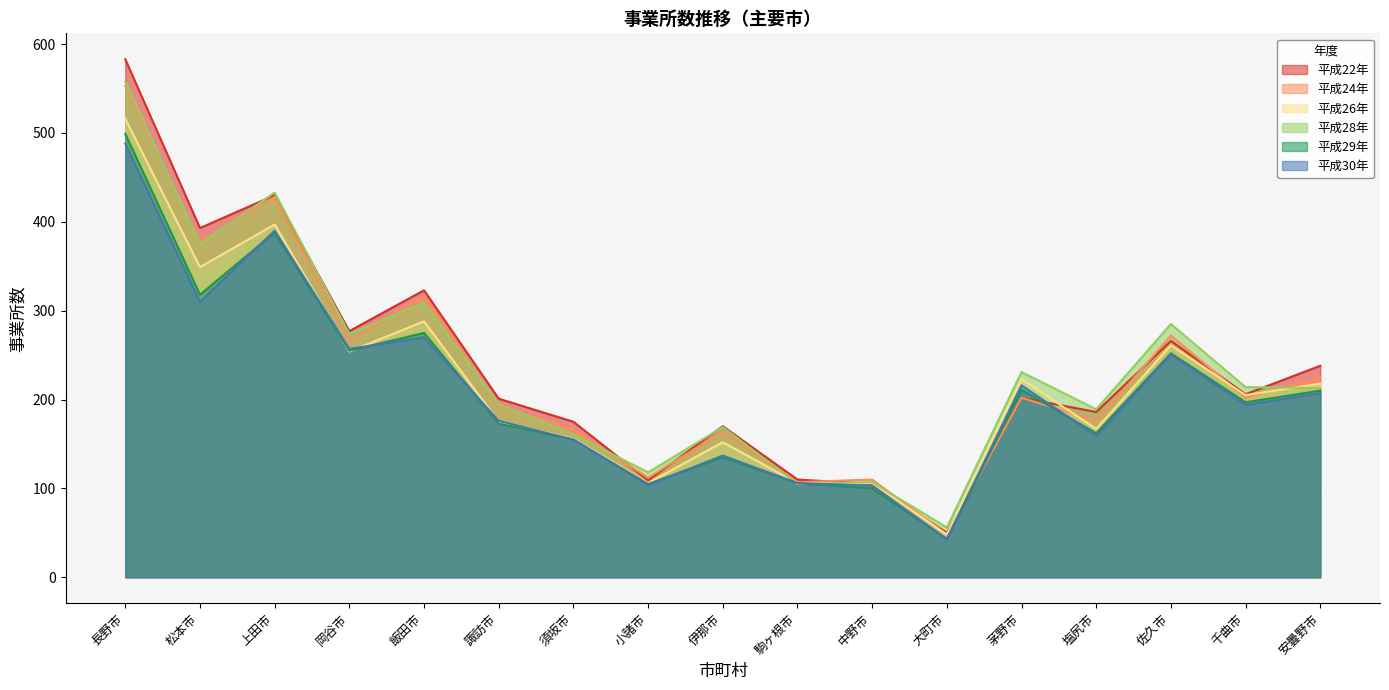

How many interior local peaks does the 平成24年 series have?

6